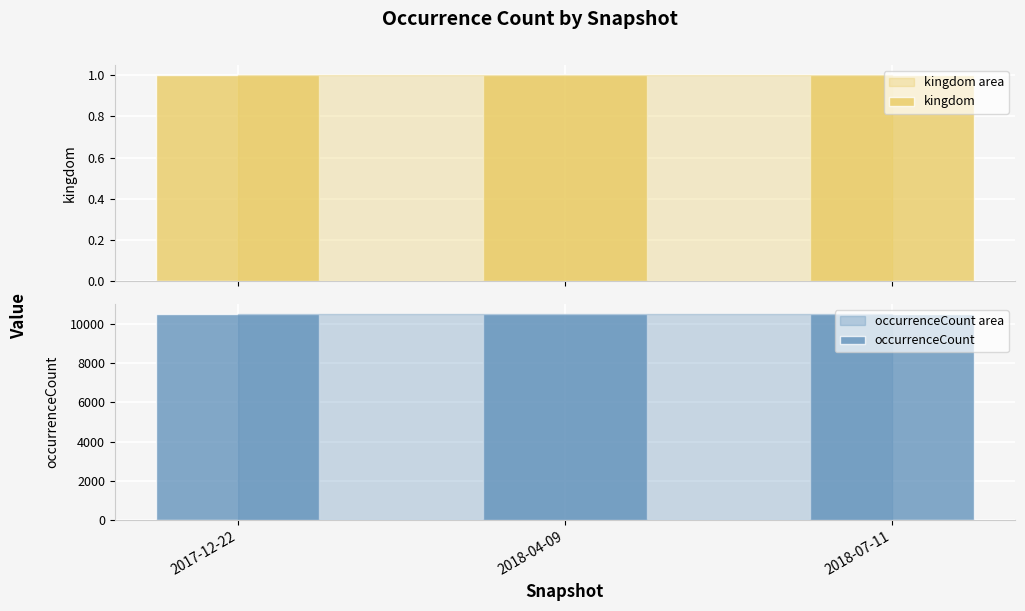

At which label is kingdom closest to 1?

2017-12-22